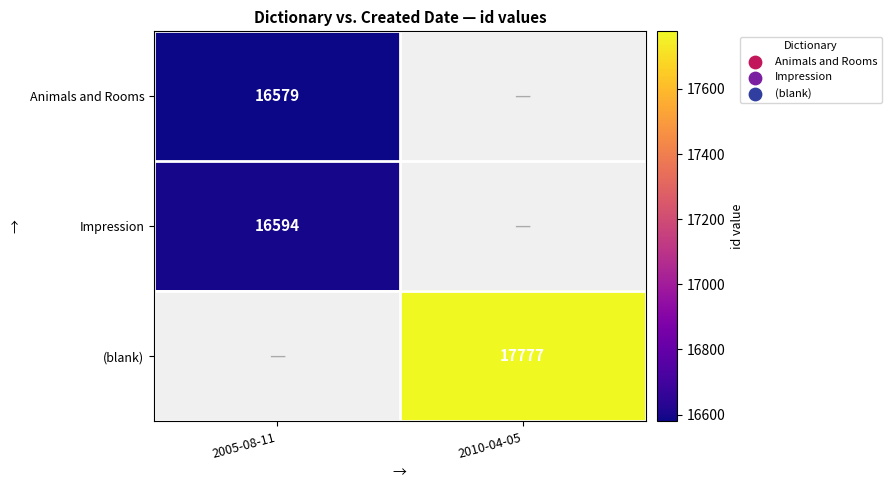

The Animals and Rooms series shows 16579 at 2005-08-11. True or false?

True